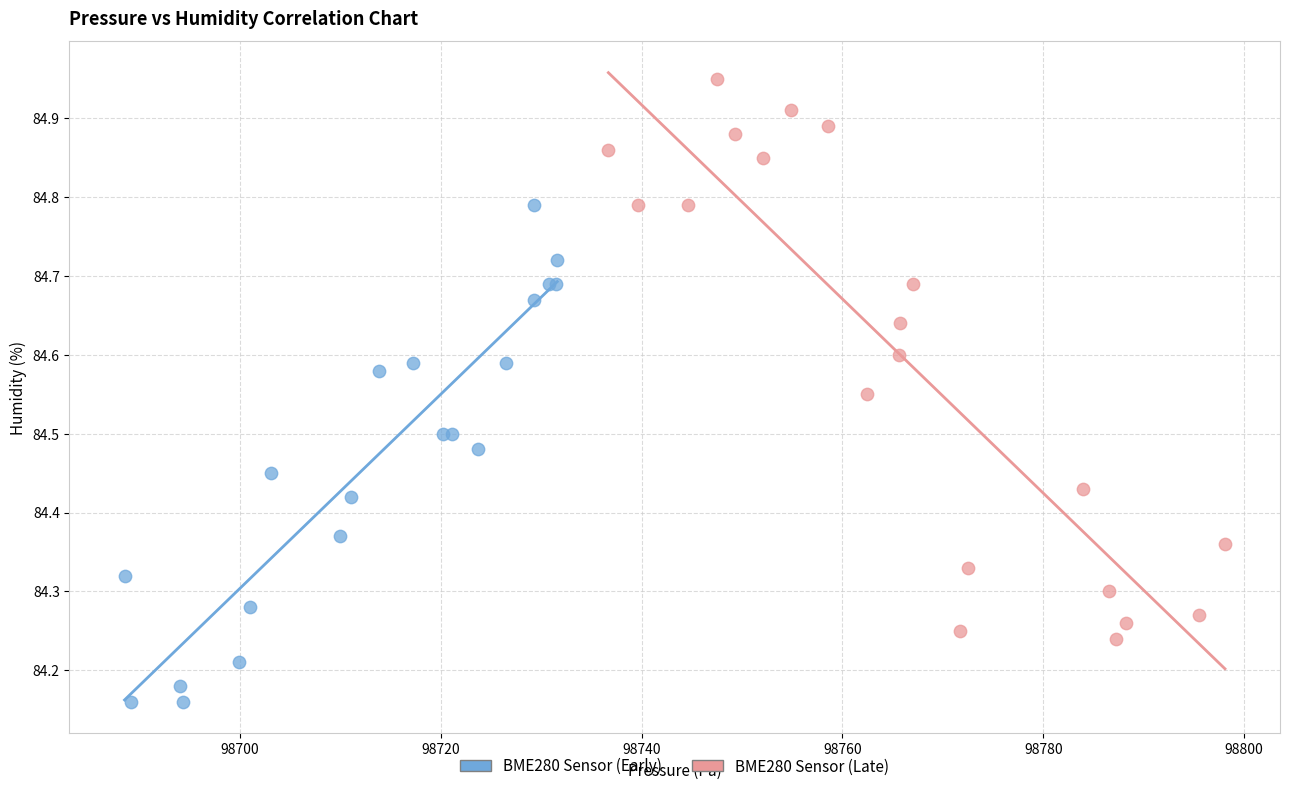

Which series reaches the minimum Y coordinate?

BME280 Sensor (Early)